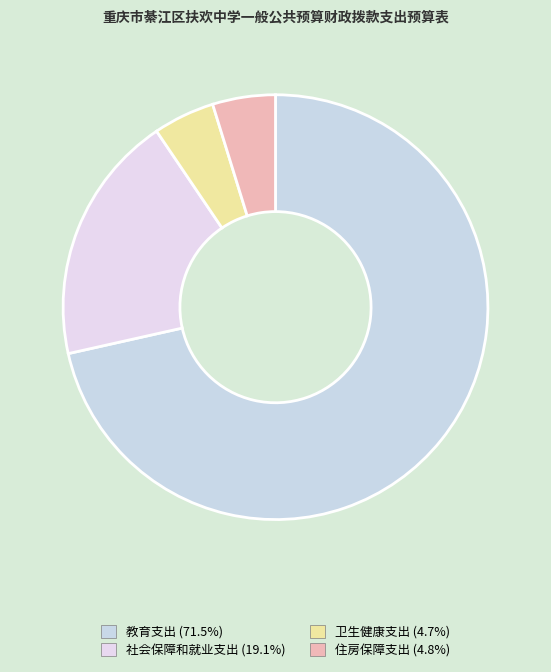

To the nearest percent, what is the combined percentage of 住房保障支出 and 卫生健康支出?

9%